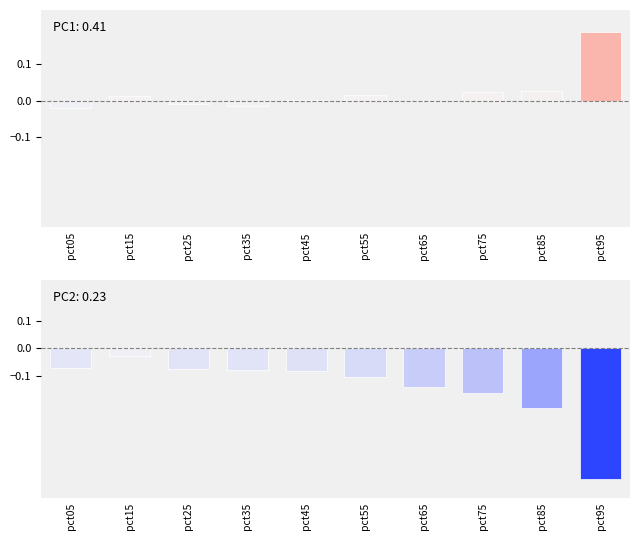

Between pct85 and pct05, which is larger?

pct85